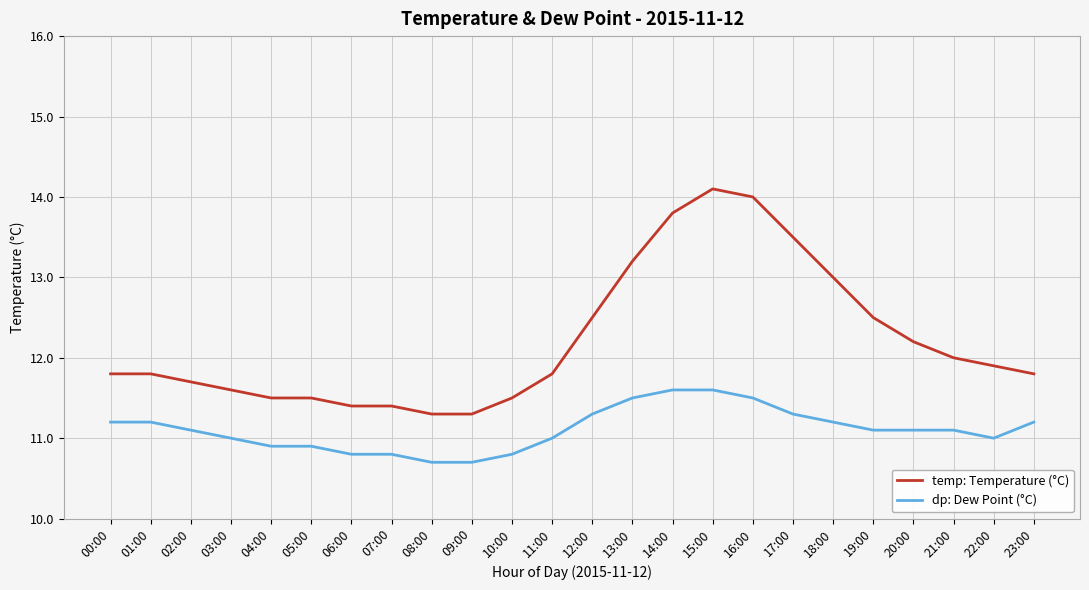

What is the difference between the maximum and minimum values in the temp: Temperature (°C) series?

2.8